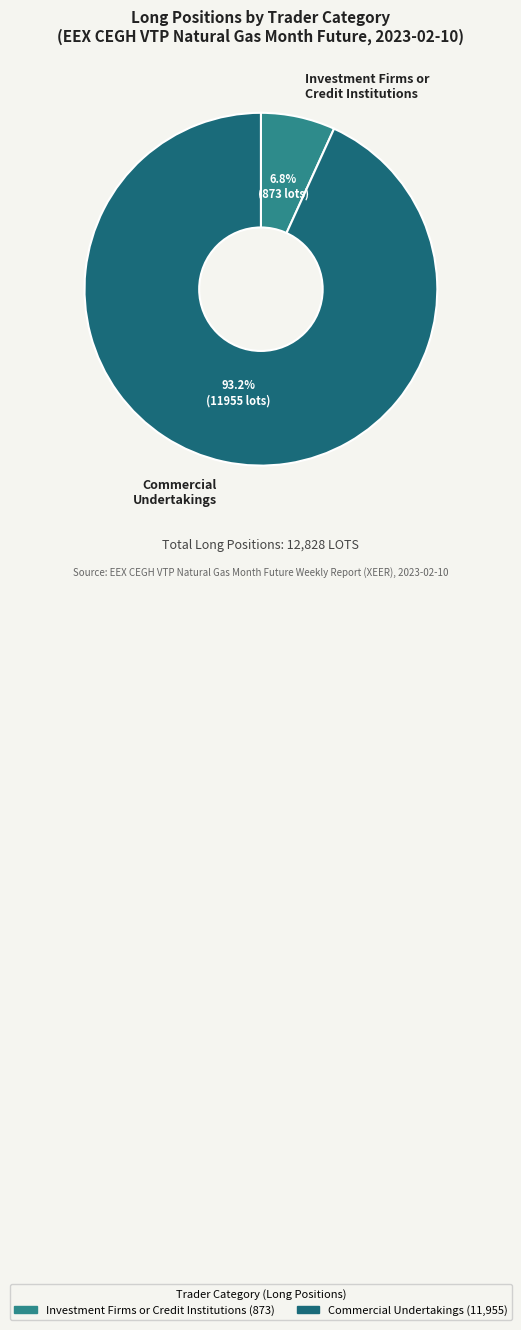

To the nearest percent, what is the difference between the largest and smallest slice percentages?

86%